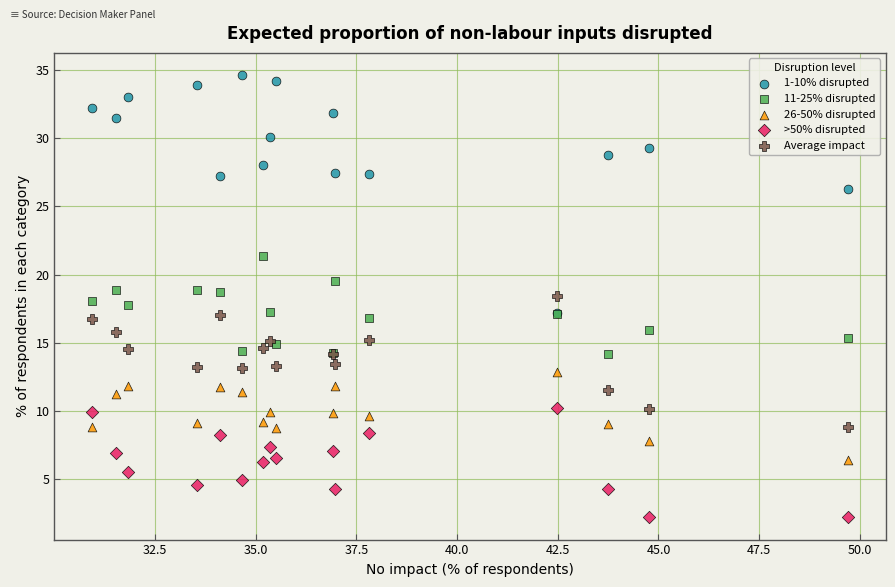

Which series has the widest spread of Y values?

1-10% disrupted